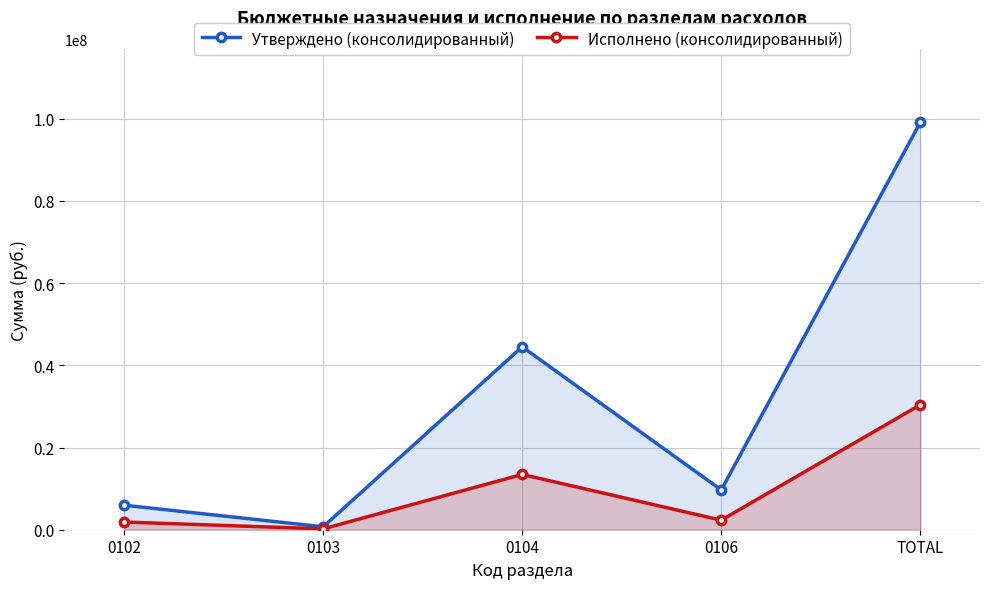

At which label is Утверждено (консолидированный) closest to 49911565?

0104